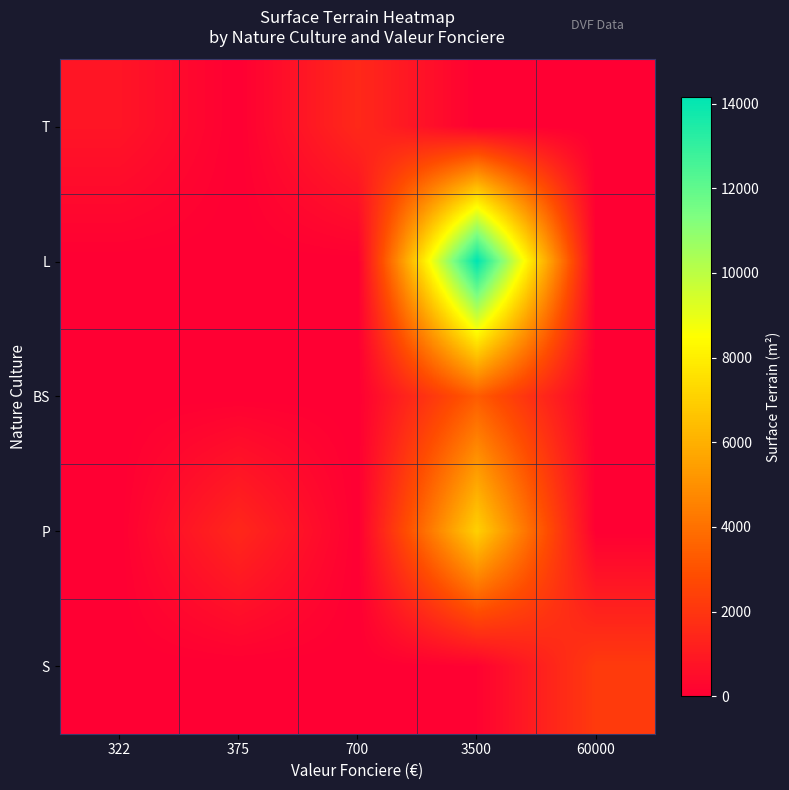

Which label corresponds to the smallest value in the chart?

375